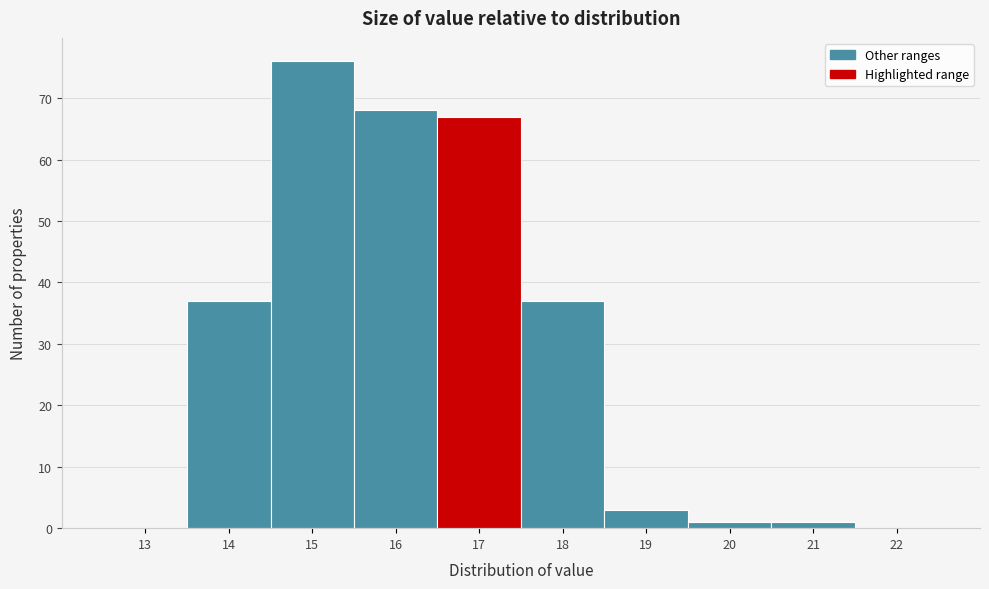

Reading left to right, what are all the values shown in this chart?

13=0	14=37	15=76	16=68	17=67	18=37	19=3	20=1	21=1	22=0